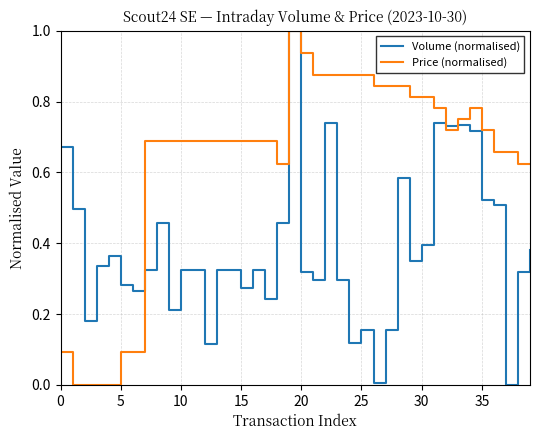

What is the maximum value for Price (normalised)?

1.0